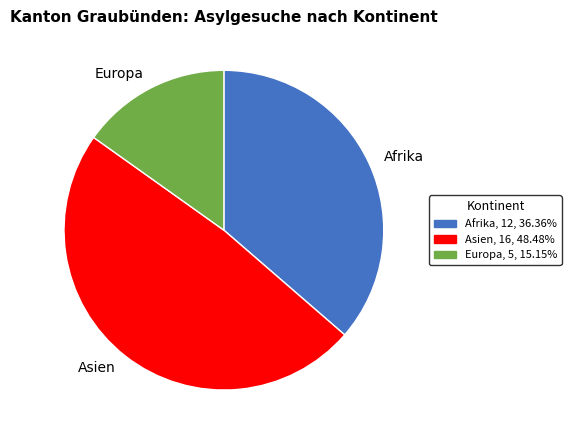

True or false: Europa accounts for 29% of the total.

False